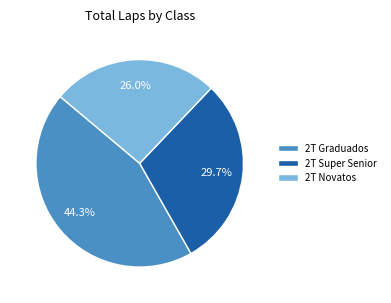

How much of the chart is everything except 2T Graduados?

55.7%